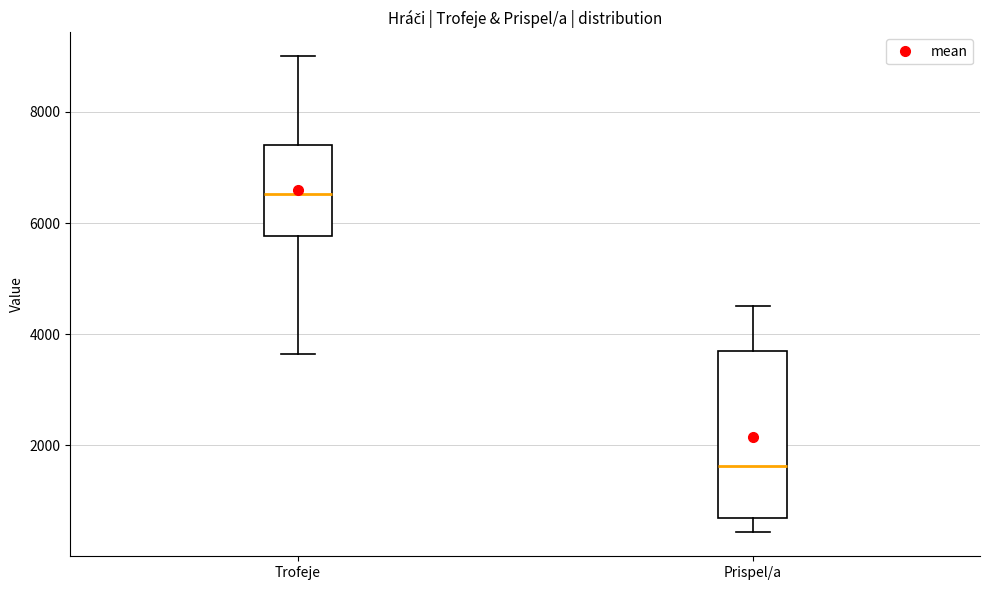

Reading left to right, transcribe this box plot: for each box, give where its median line is, the range the box spans, and where its two whiskers end, as read against the y-axis. The values are not printed on the chart, so give them approximately, as read against the axis.

Trofeje: median 6600, box 5800 to 7400, whiskers 3600 to 9000
Prispel/a: median 1600, box 600 to 3800, whiskers 400 to 4600